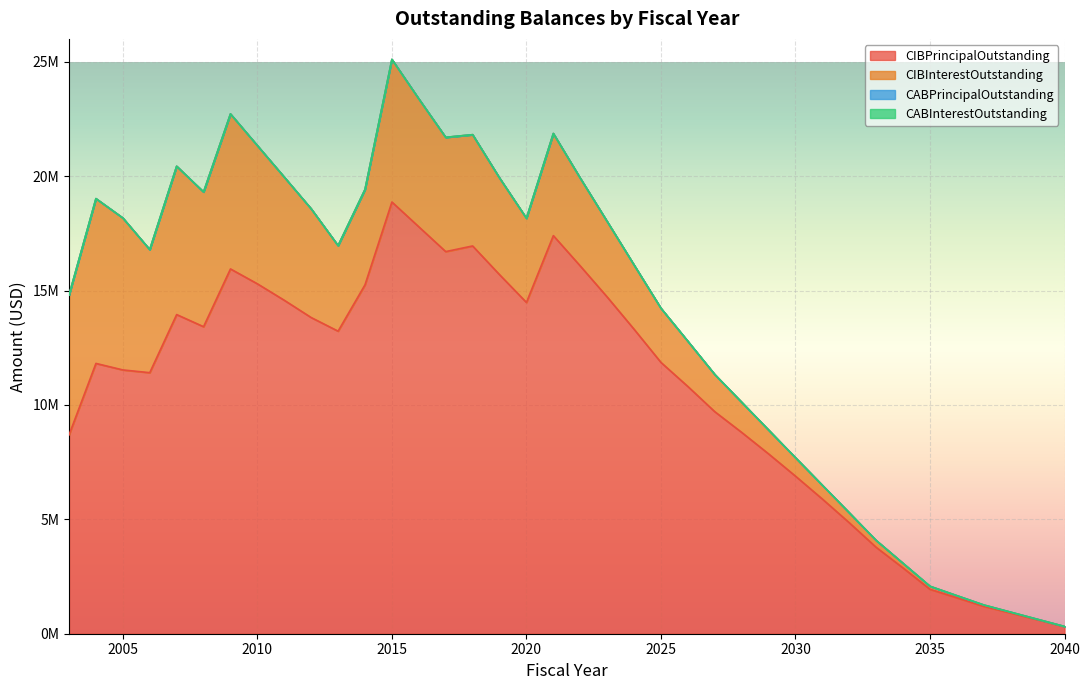

Reading right to left, what are all the values shown in this chart?

CIBPrincipalOutstanding: 2040=310000.0	2039=610000.0	2038=905000.0	2037=1195000.0	2036=1570000.0	2035=1940000.0	2034=2871650.9	2033=3774821.2	2032=4849399.0	2031=5885276.1	2030=6887348.2	2029=7860529.1	2028=8799721.5	2027=9704845.8	2026=10805810.8	2025=11857543.2	2024=13308856.9	2023=14719767.0	2022=16075287.9	2021=17400433.4	2020=14480217.0	2019=15694651.5	2018=16948749.5	2017=16702522.8	2016=17785983.1	2015=18870000.0	2014=15250000.0	2013=13225000.0	2012=13820000.0	2011=14575000.0	2010=15295000.0	2009=15945000.0	2008=13420000.0	2007=13950000.0	2006=11410000.0	2005=11530000.0	2004=11815000.0	2003=8690000.0
CIBInterestOutstanding: 2040=6200.0	2039=18400.0	2038=36500.0	2037=60400.0	2036=92700.0	2035=133300.0	2034=203101.1	2033=301134.5	2032=434962.2	2031=603267.4	2030=804891.8	2029=1043696.4	2028=1317941.1	2027=1626355.4	2026=1976830.4	2025=2367489.5	2024=2809134.2	2023=3300256.6	2022=3838238.2	2021=4464530.6	2020=3680470.3	2019=4227058.9	2018=4864223.6	2017=4994085.5	2016=5593315.9	2015=6233996.5	2014=4167200.0	2013=3739316.5	2012=4752295.0	2011=5382192.5	2010=6041340.0	2009=6774834.1	2008=5888275.5	2007=6483383.0	2006=5379245.5	2005=6642163.8	2004=7203572.1	2003=6111757.5
CABPrincipalOutstanding: 2040=0.0	2039=0.0	2038=0.0	2037=0.0	2036=0.0	2035=0.0	2034=0.0	2033=0.0	2032=0.0	2031=0.0	2030=0.0	2029=0.0	2028=0.0	2027=0.0	2026=0.0	2025=0.0	2024=0.0	2023=0.0	2022=0.0	2021=0.0	2020=0.0	2019=0.0	2018=0.0	2017=0.0	2016=0.0	2015=0.0	2014=0.0	2013=0.0	2012=0.0	2011=0.0	2010=0.0	2009=0.0	2008=0.0	2007=0.0	2006=0.0	2005=0.0	2004=0.0	2003=0.0
CABInterestOutstanding: 2040=0.0	2039=0.0	2038=0.0	2037=0.0	2036=0.0	2035=0.0	2034=0.0	2033=0.0	2032=0.0	2031=0.0	2030=0.0	2029=0.0	2028=0.0	2027=0.0	2026=0.0	2025=0.0	2024=0.0	2023=0.0	2022=0.0	2021=0.0	2020=0.0	2019=0.0	2018=0.0	2017=0.0	2016=0.0	2015=0.0	2014=0.0	2013=0.0	2012=0.0	2011=0.0	2010=0.0	2009=0.0	2008=0.0	2007=0.0	2006=0.0	2005=0.0	2004=0.0	2003=0.0